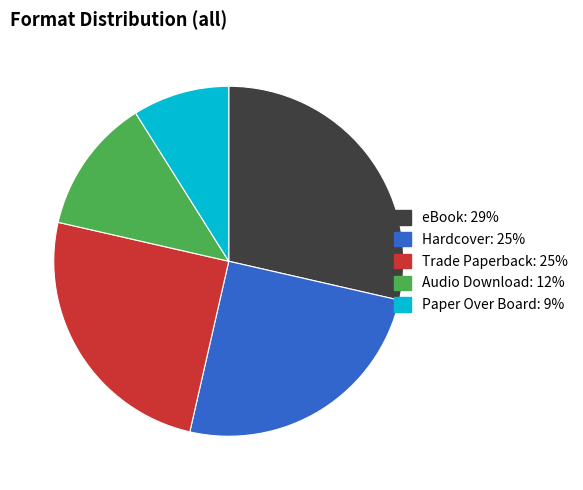

Does any single category account for the majority?

No